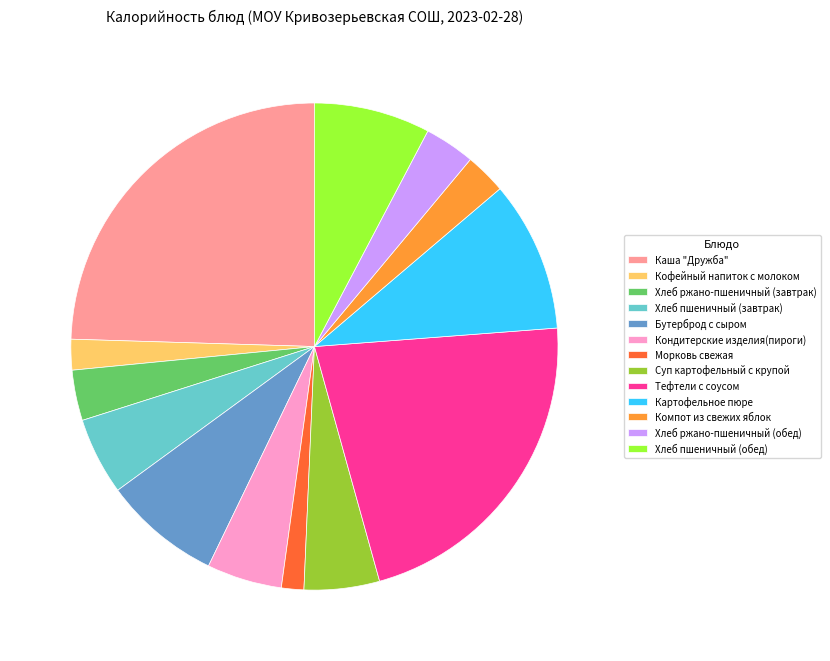

What is the largest slice in the pie chart?

Каша "Дружба"